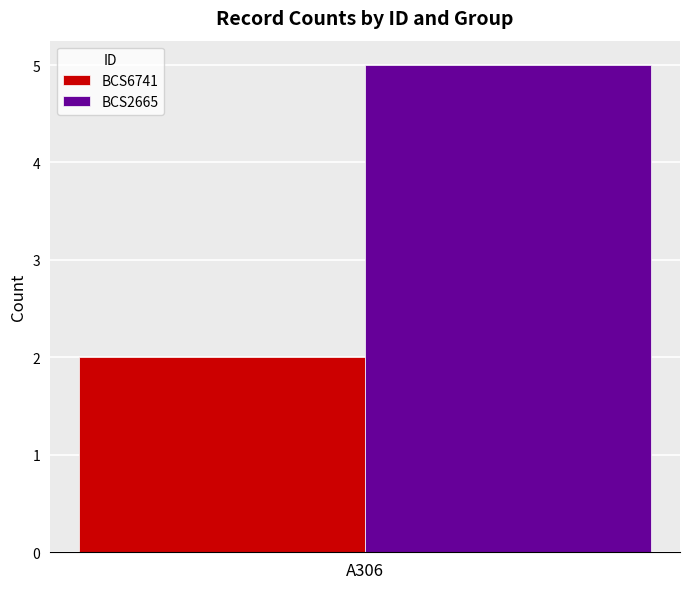

True or false: BCS6741 has a value of 3 at A306.

False